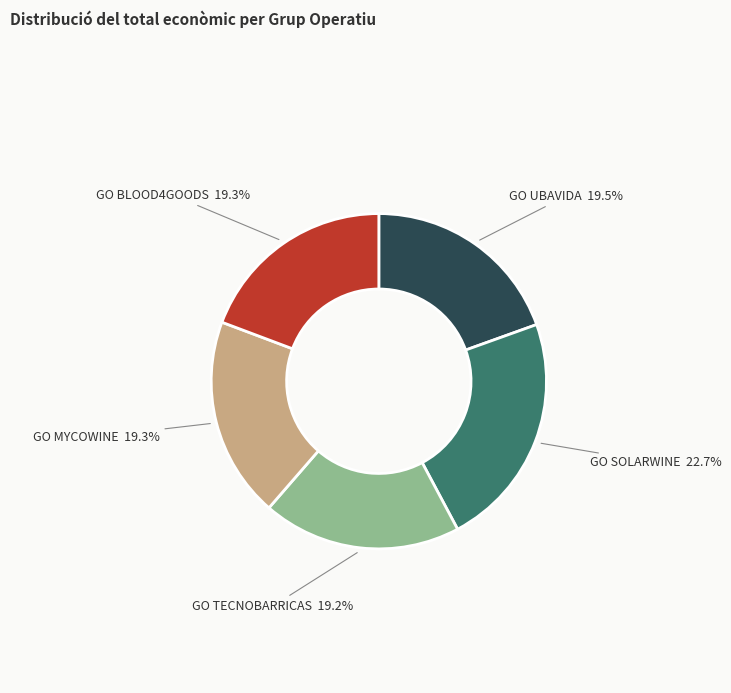

Which slice is the largest?

GO SOLARWINE